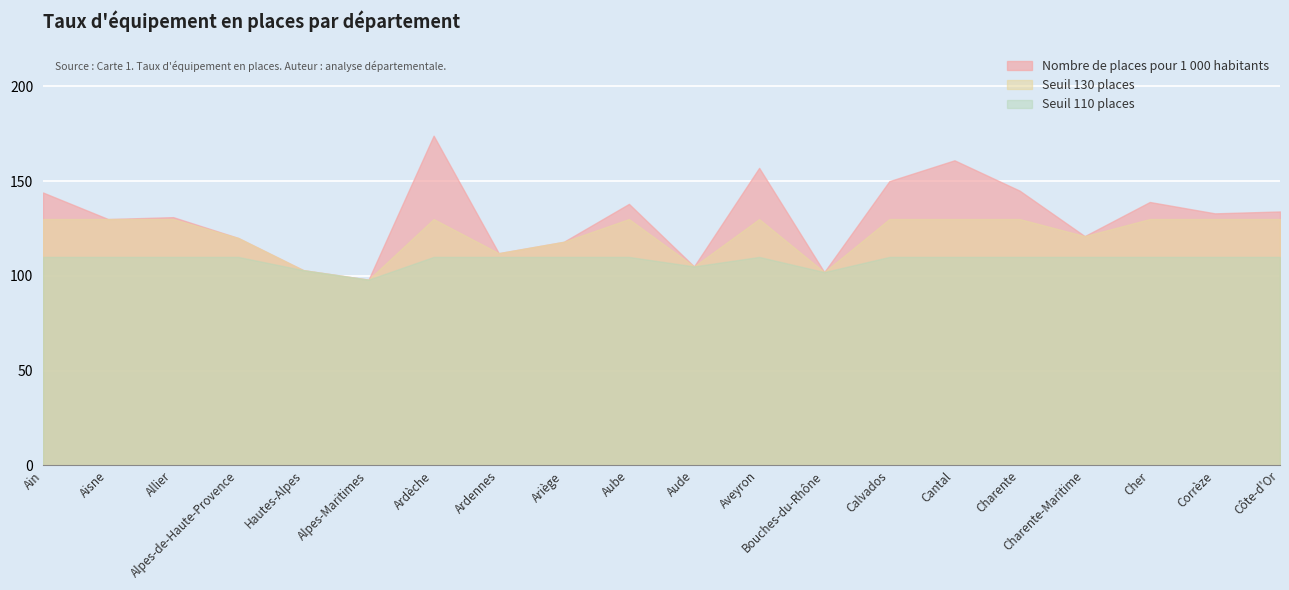

Rank the categories by value from lowest to highest.

Alpes-Maritimes, Bouches-du-Rhône, Hautes-Alpes, Aude, Ardennes, Ariège, Alpes-de-Haute-Provence, Charente-Maritime, Aisne, Allier, Corrèze, Côte-d'Or, Aube, Cher, Ain, Charente, Calvados, Aveyron, Cantal, Ardèche